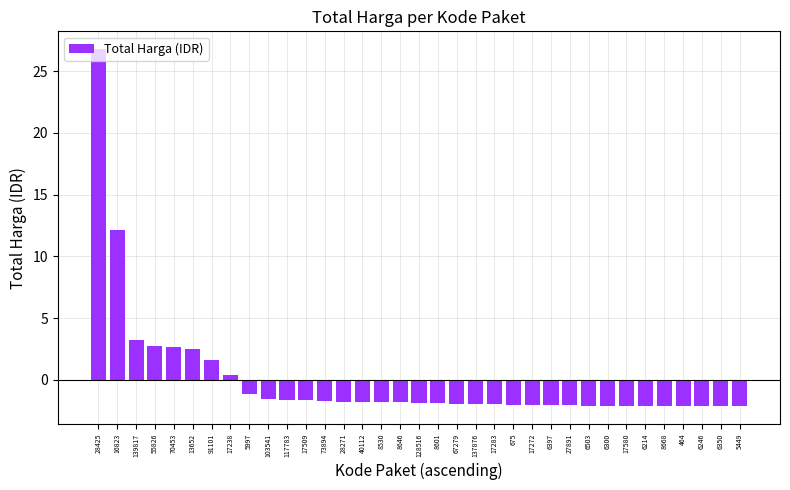

What is the label of the 30th bar from the right?

13652